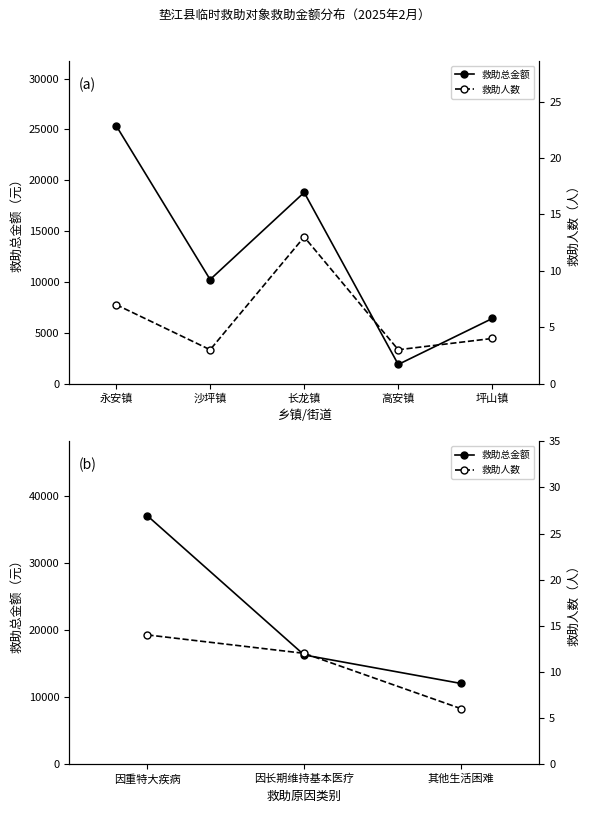

What are all the series names shown in the legend?

救助总金额, 救助人数